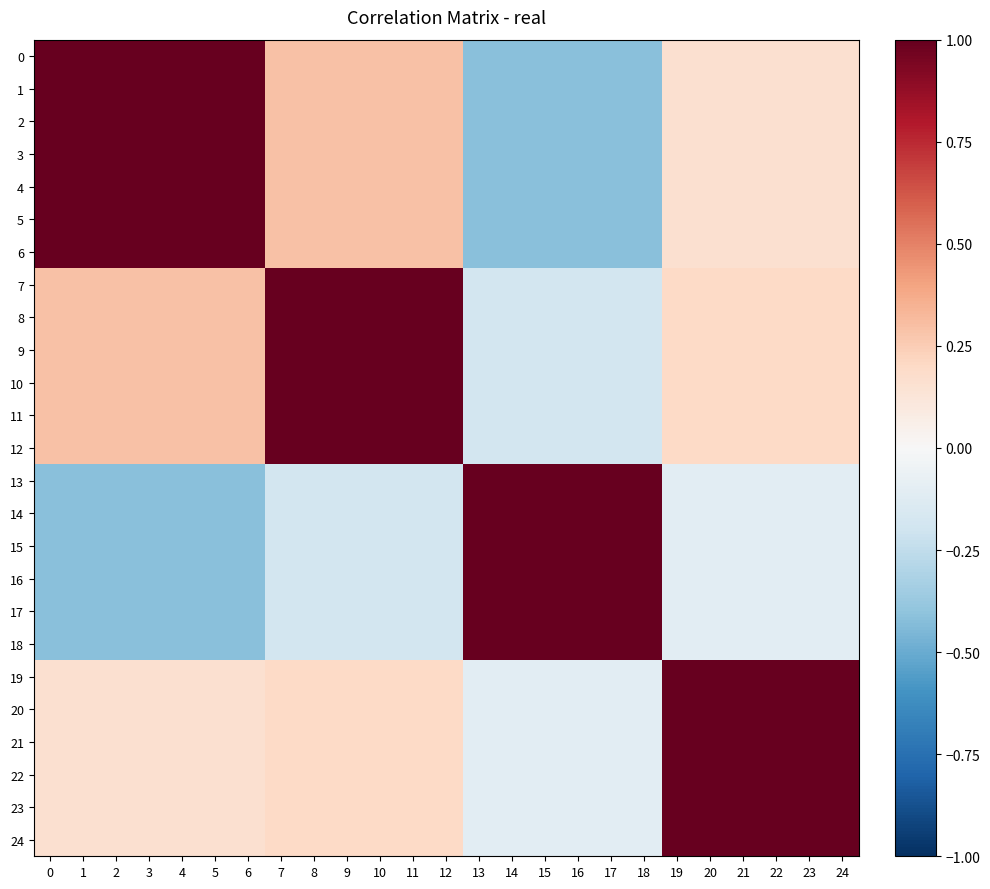

Which series has the largest total across all categories?

row_7